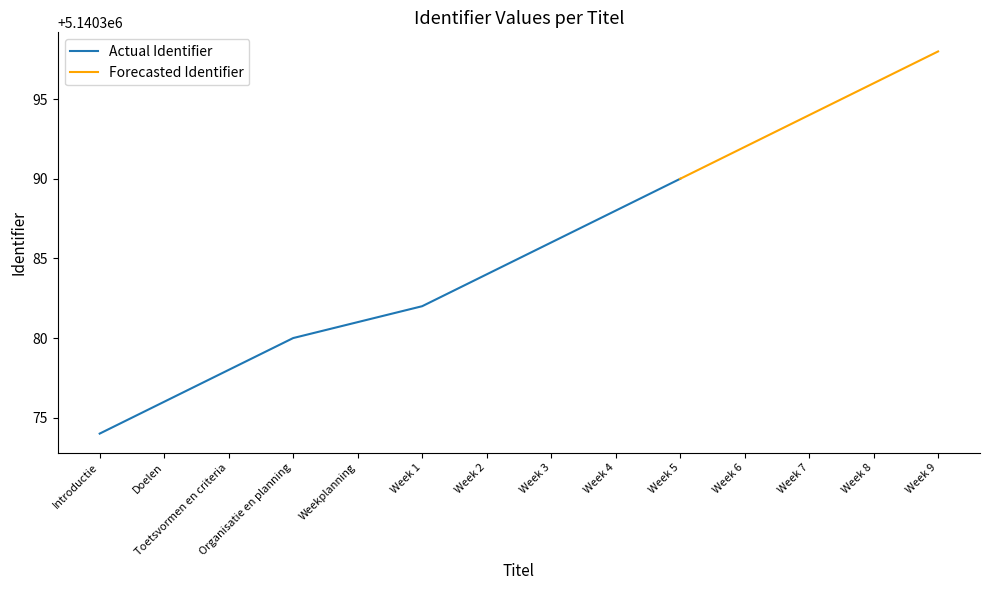

How many values exceed 5140386?

6